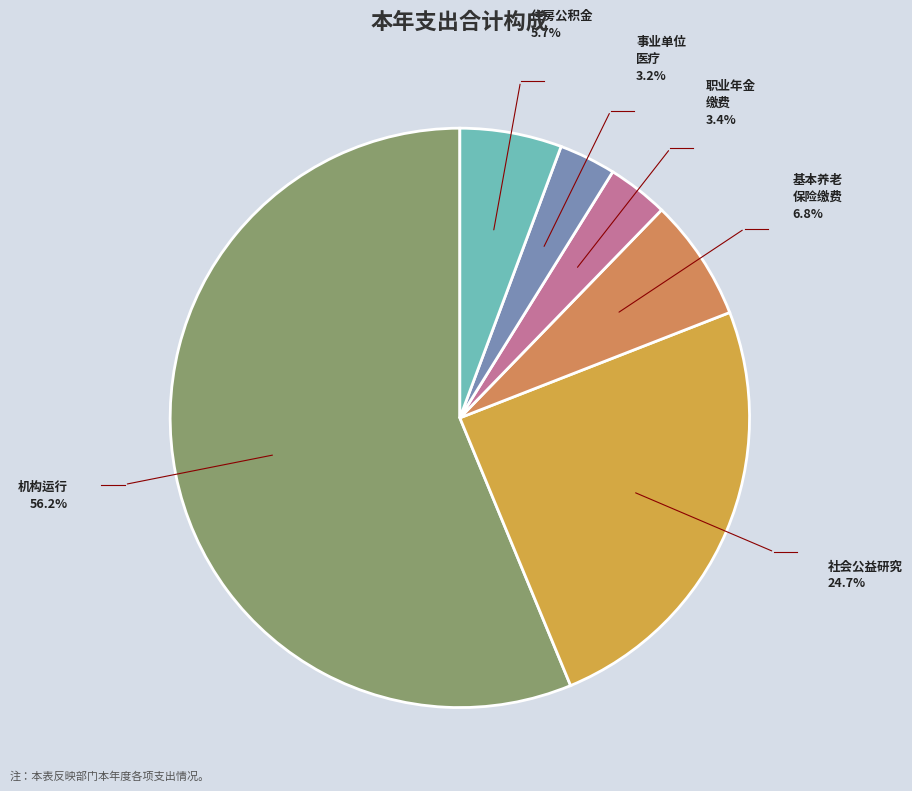

How many segments does this pie chart have?

6